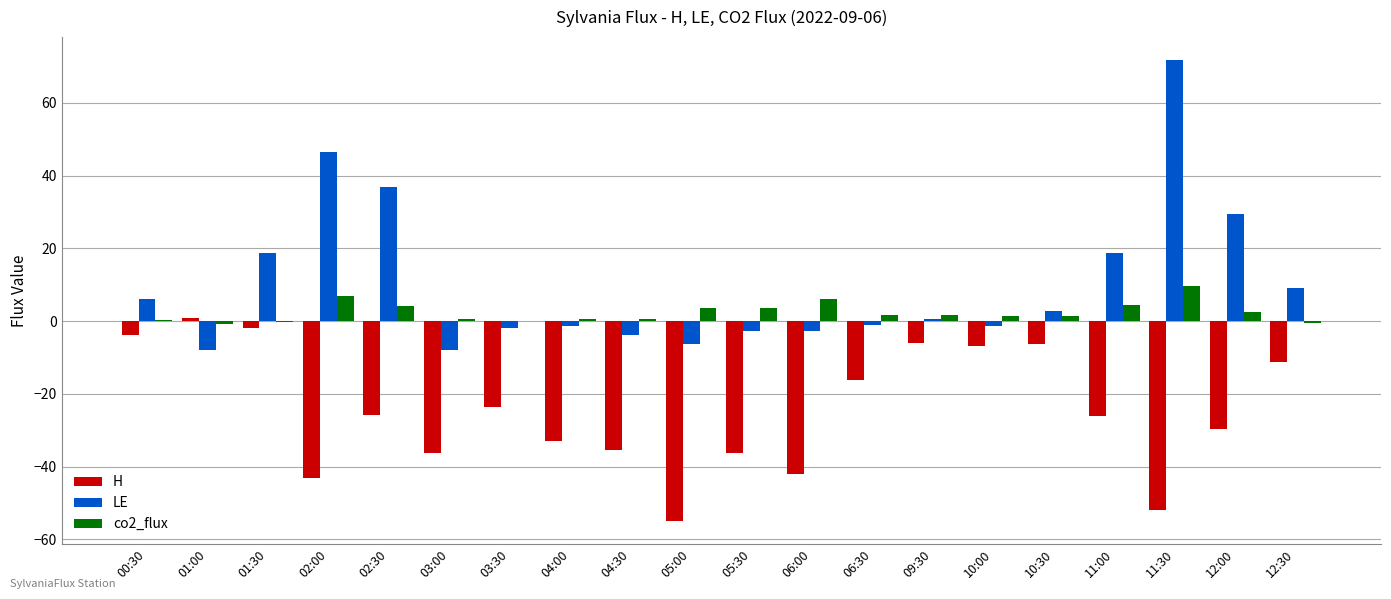

How many values in the H series exceed -25?

9